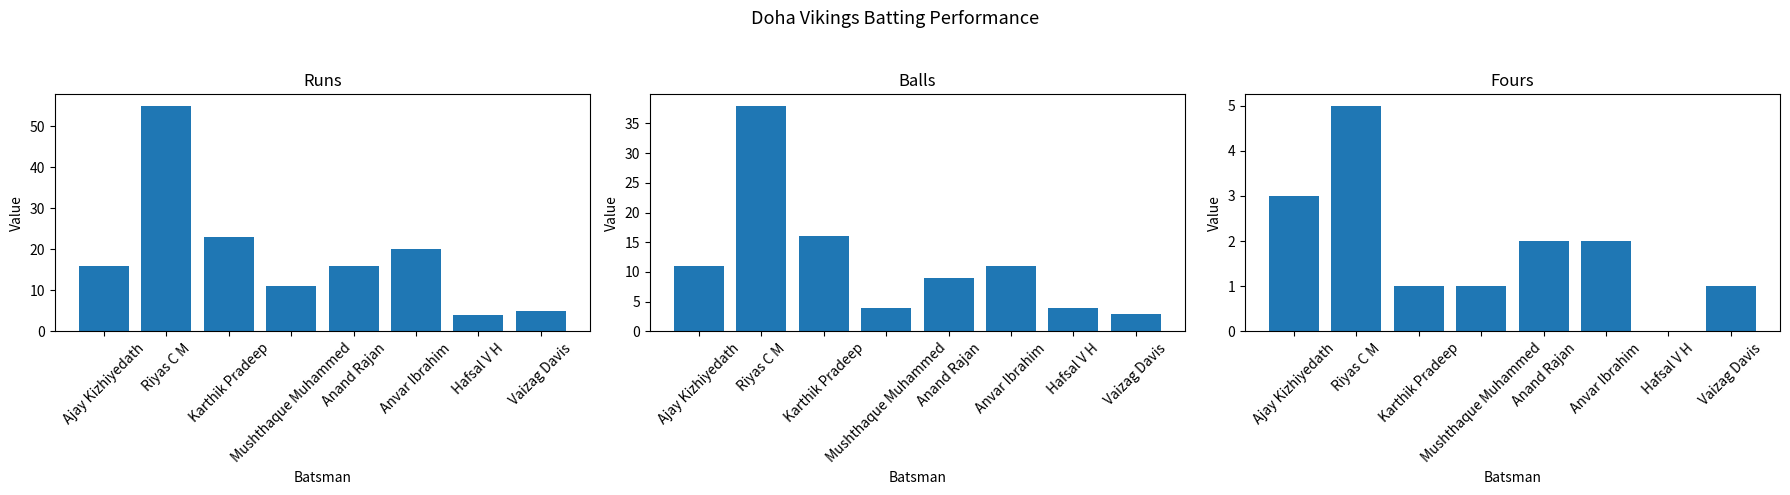

At how many categories does at least one series exceed 47?

1